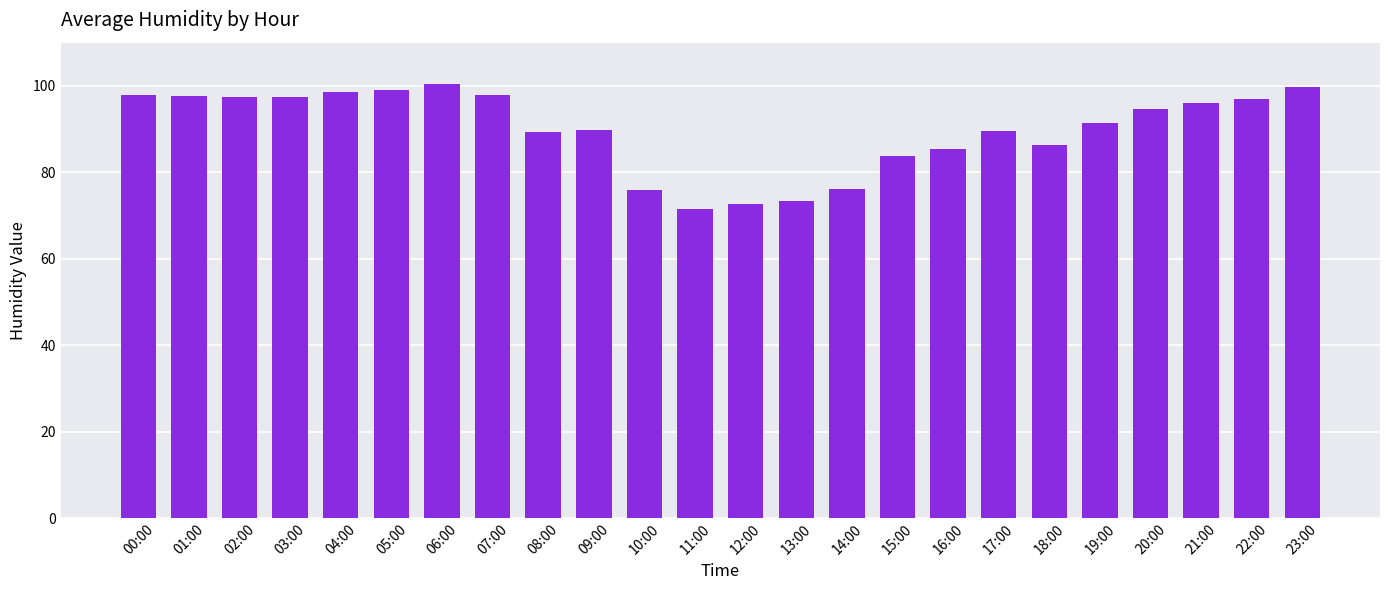

The value at 05:00 is 58.4. True or false?

False